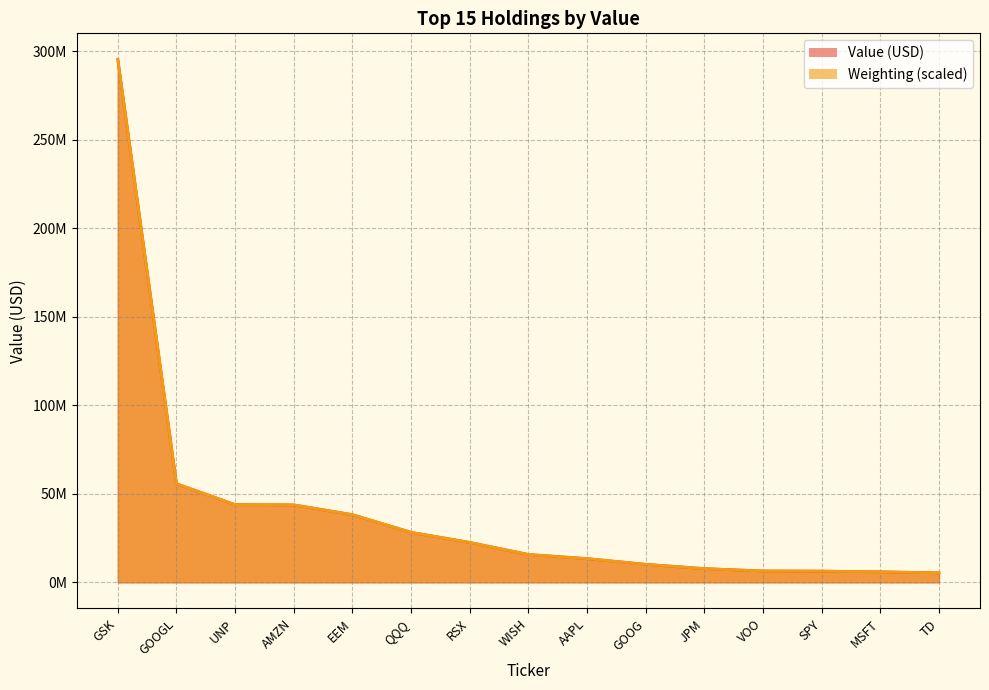

At which label is Value closest to 150343000?

GOOGL